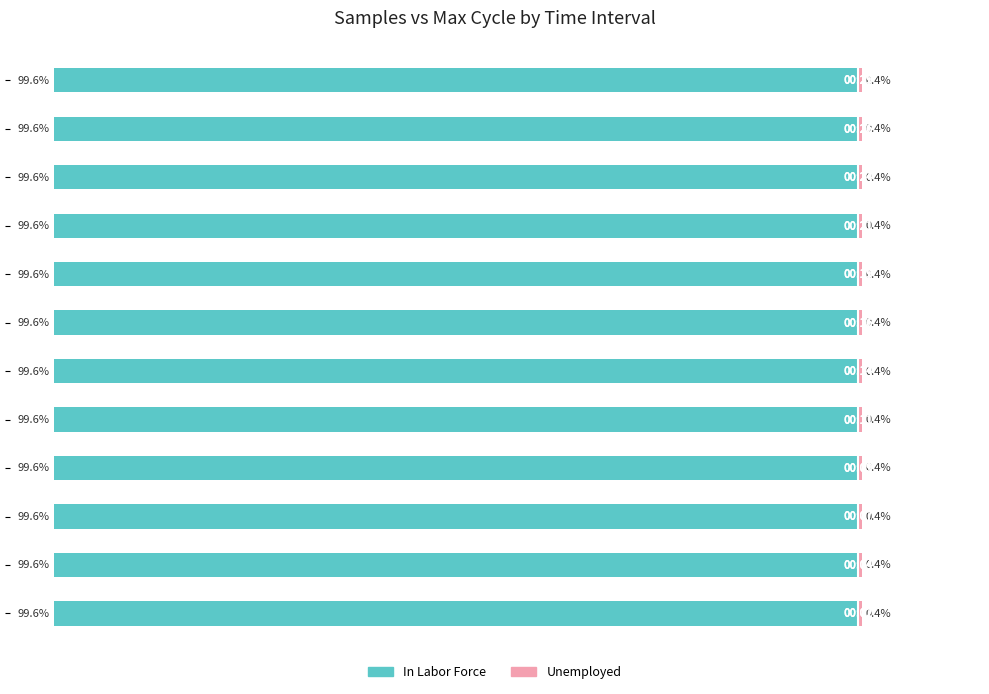

Which label corresponds to the smallest value in the chart?

−20